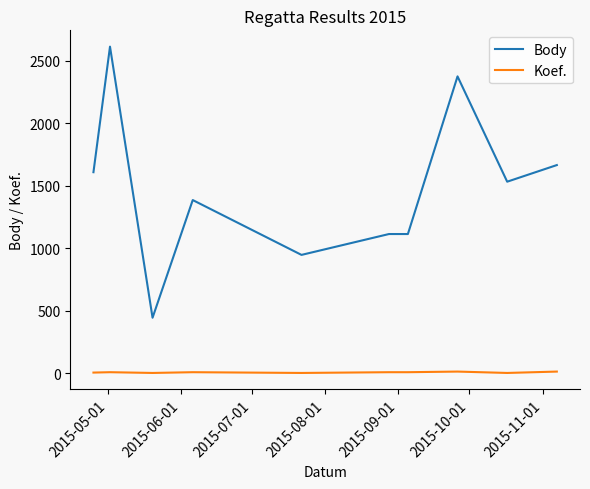

List the series in order of their overall mean, lowest first.

Koef., Body